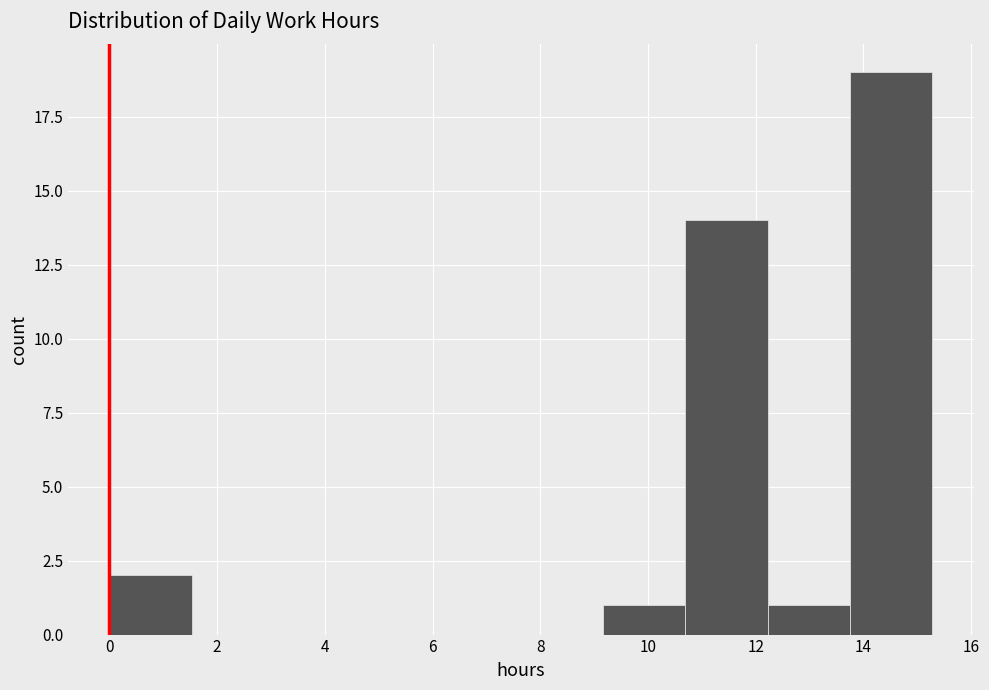

Which range on the x-axis has the tallest bar?

13.8 to 15.2